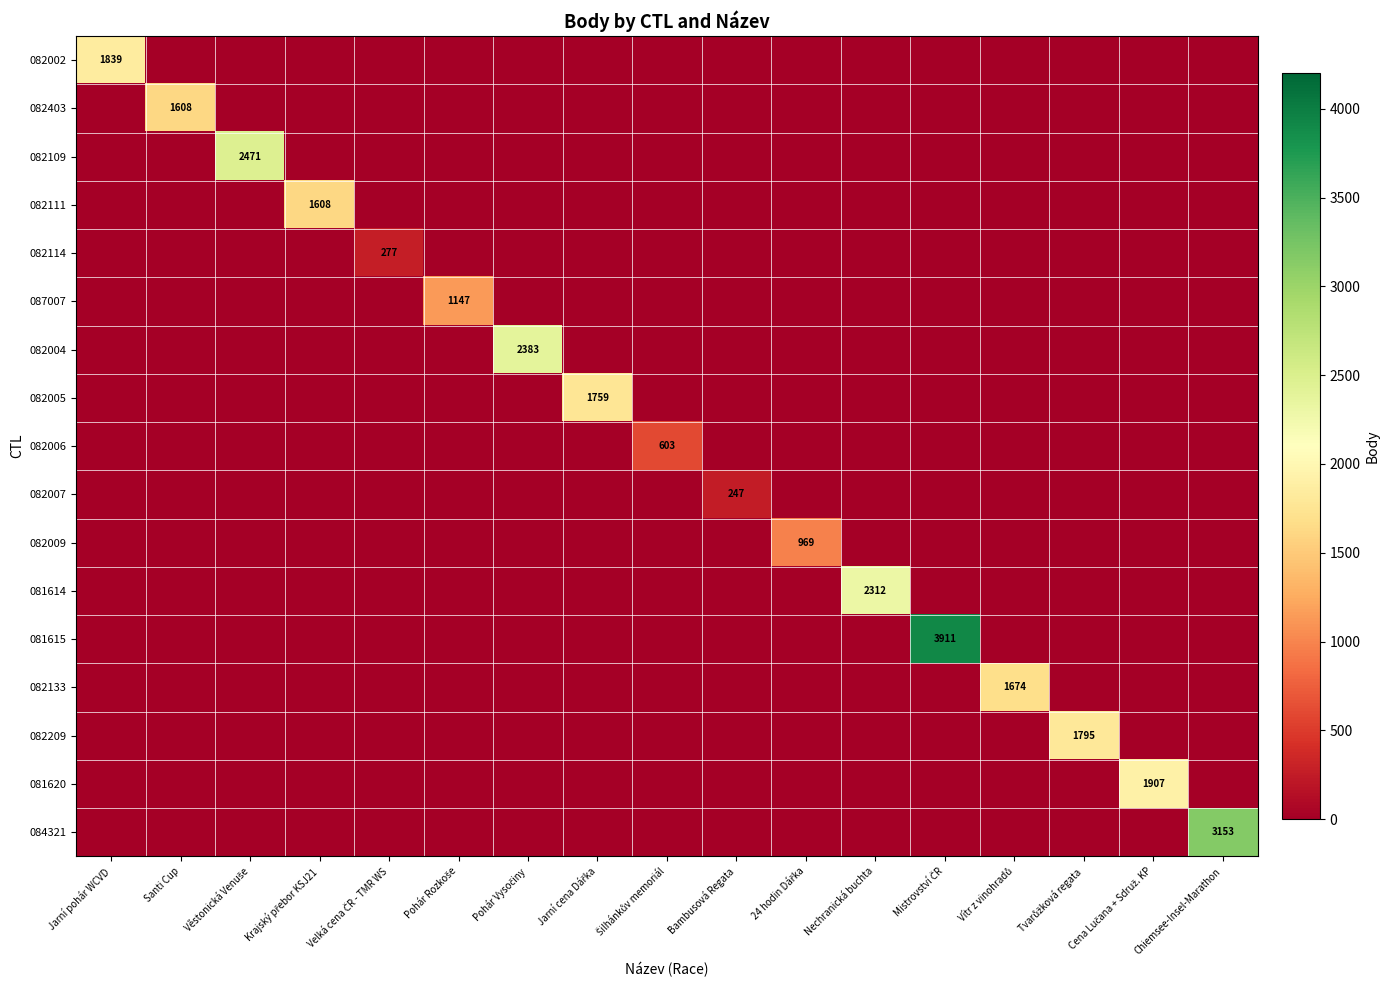

Which series has the widest spread of values?

081615